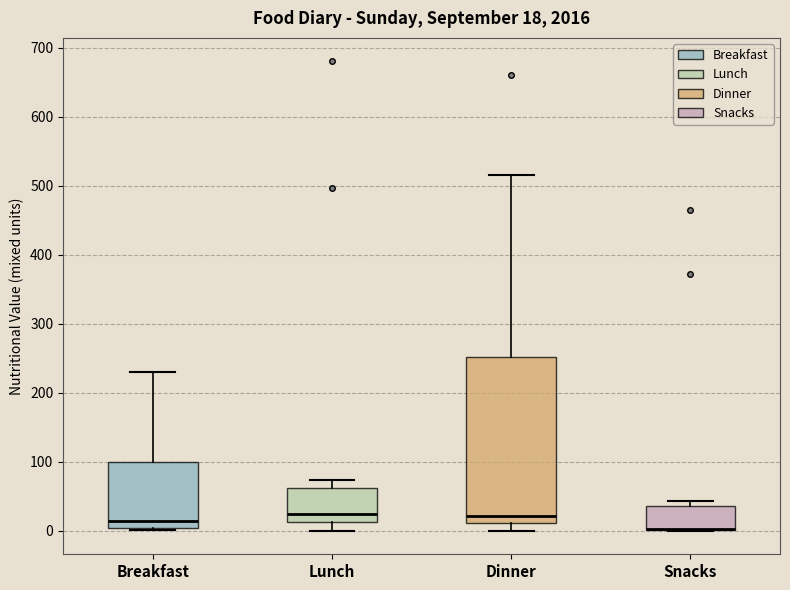

Which box is the tallest, from its lower edge to its upper edge?

Dinner